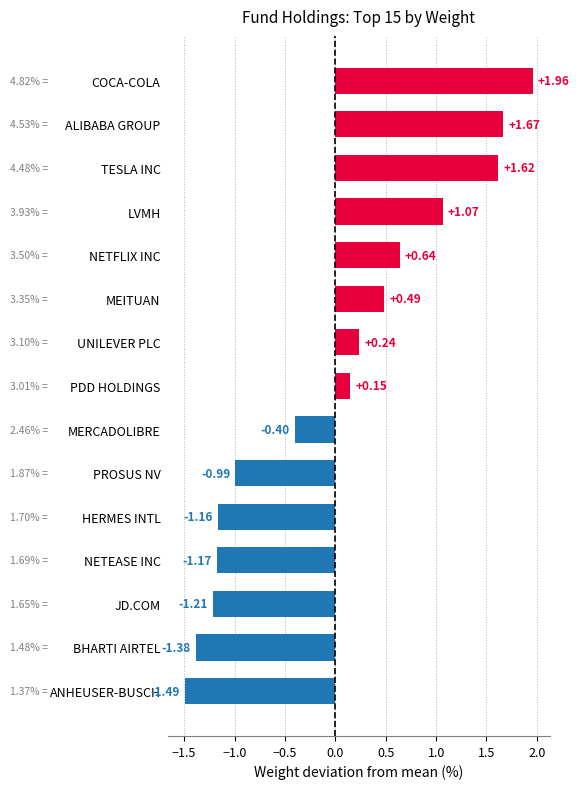

What is the difference between the values at ANHEUSER-BUSCH and ALIBABA GROUP?

3.2